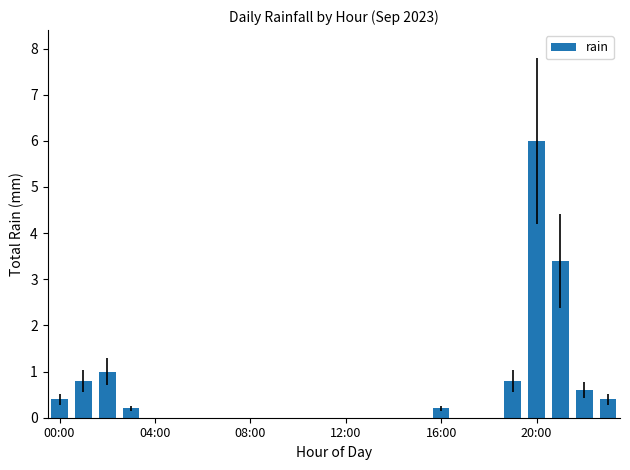

What is the sum of all values?

13.8